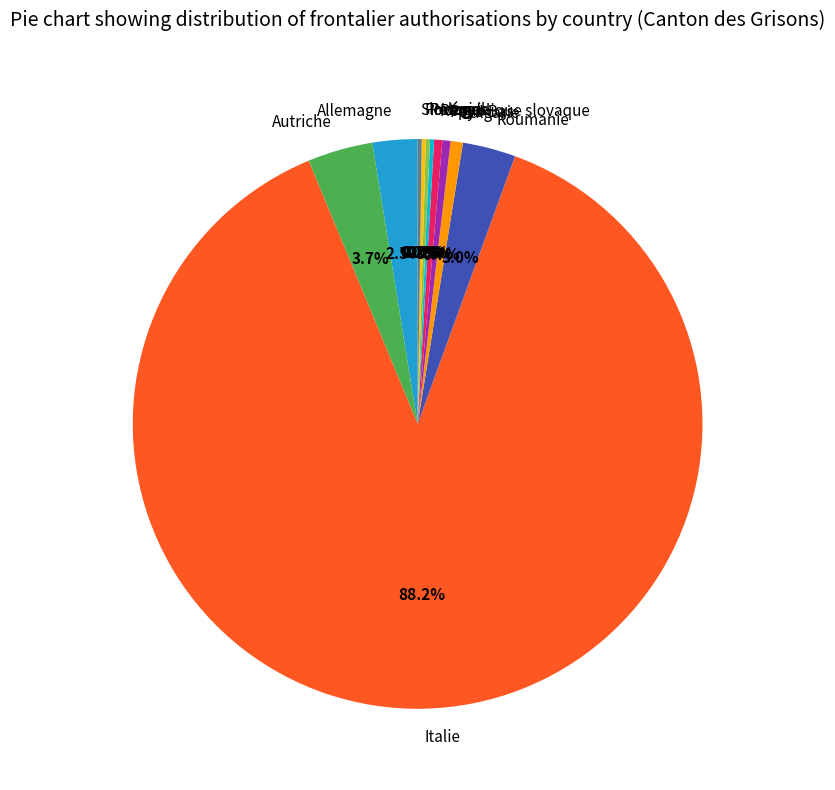

To the nearest percent, what is the difference between the largest and smallest slice percentages?

88%